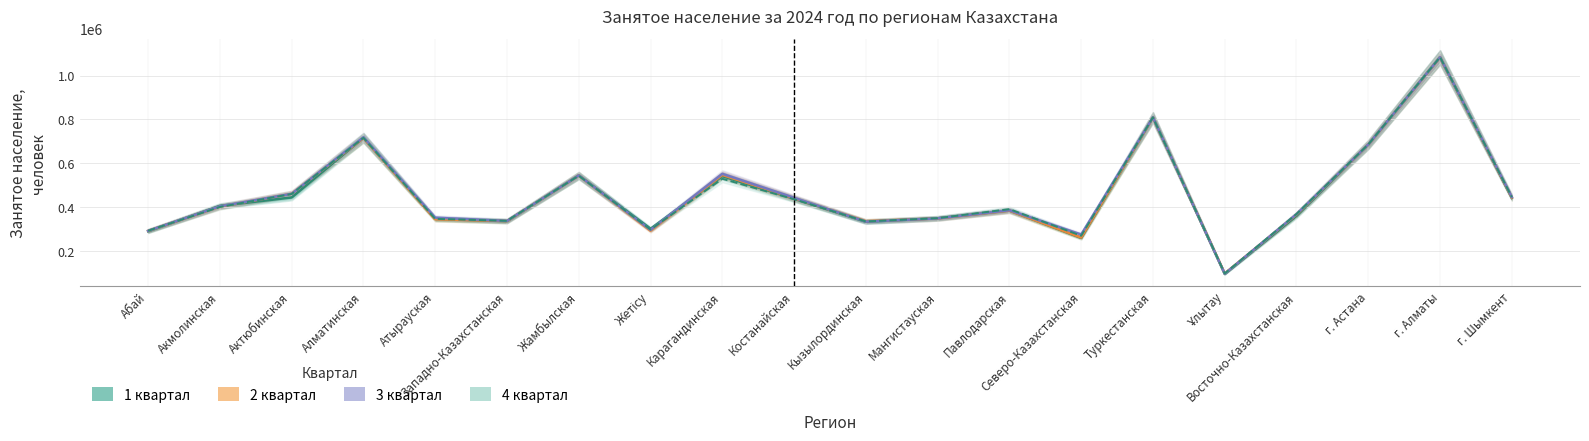

What is the sum of all 3 квартал values?

9233828